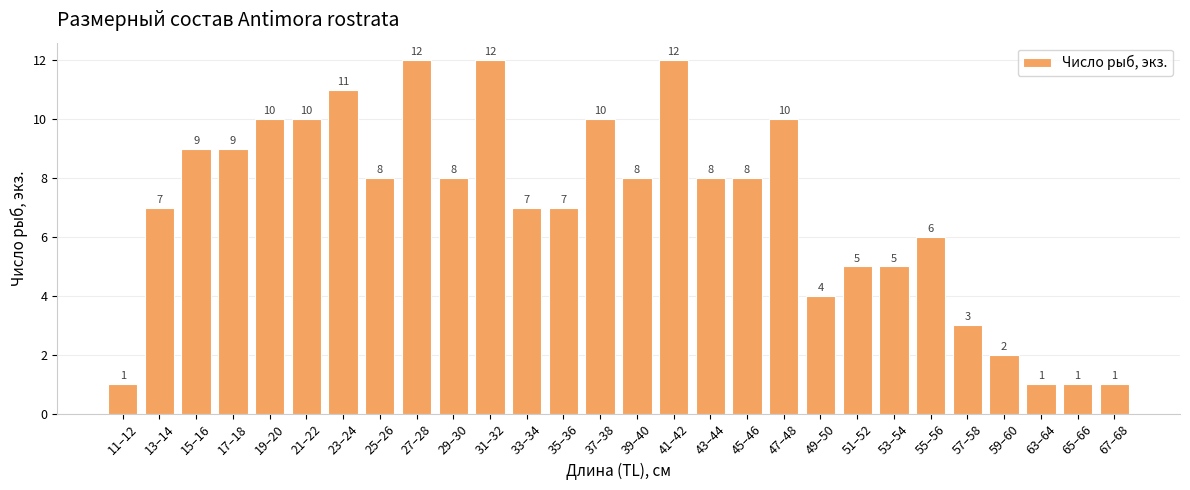

What is the value of the 25th bar from the left?

2